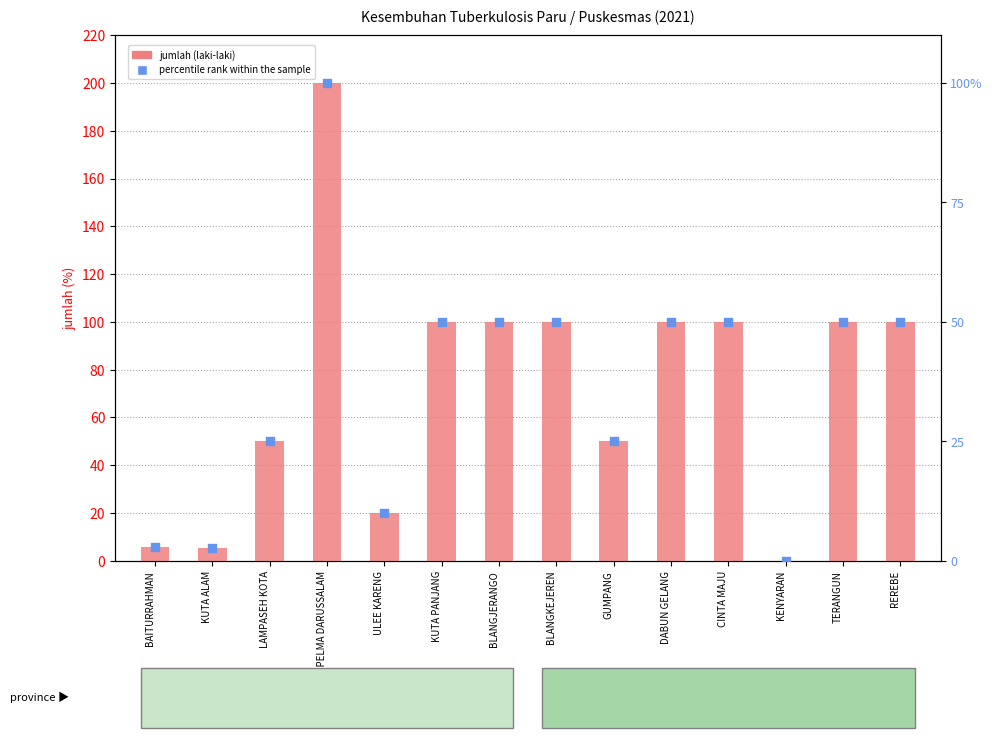

Which series contains the lowest Y value?

jumlah (laki-laki)